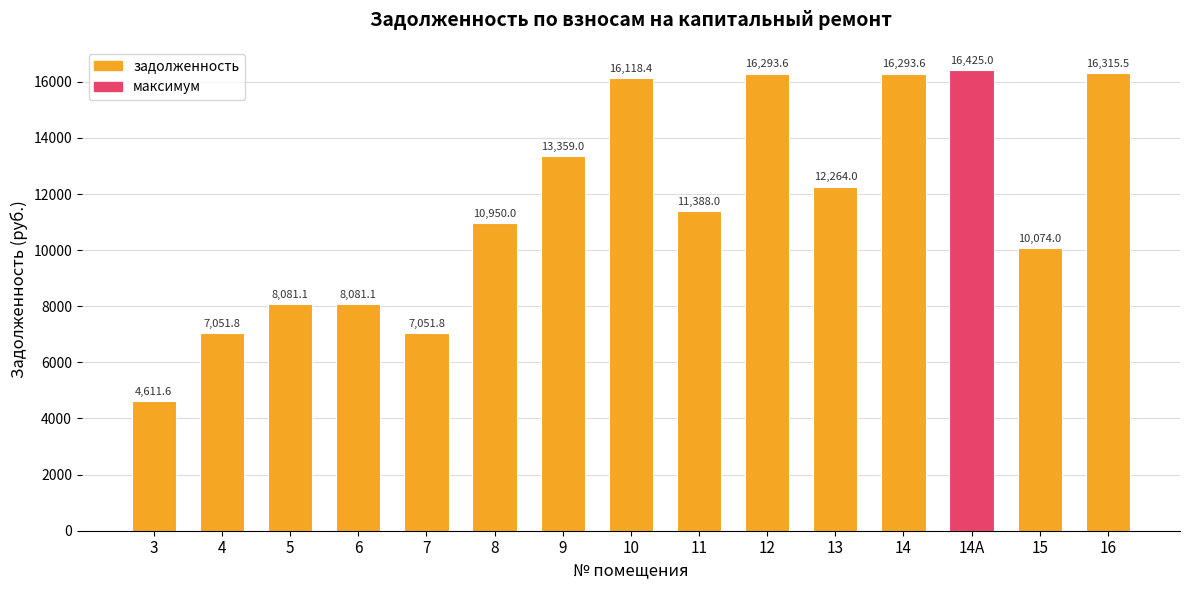

How many categories are shown in the chart?

15